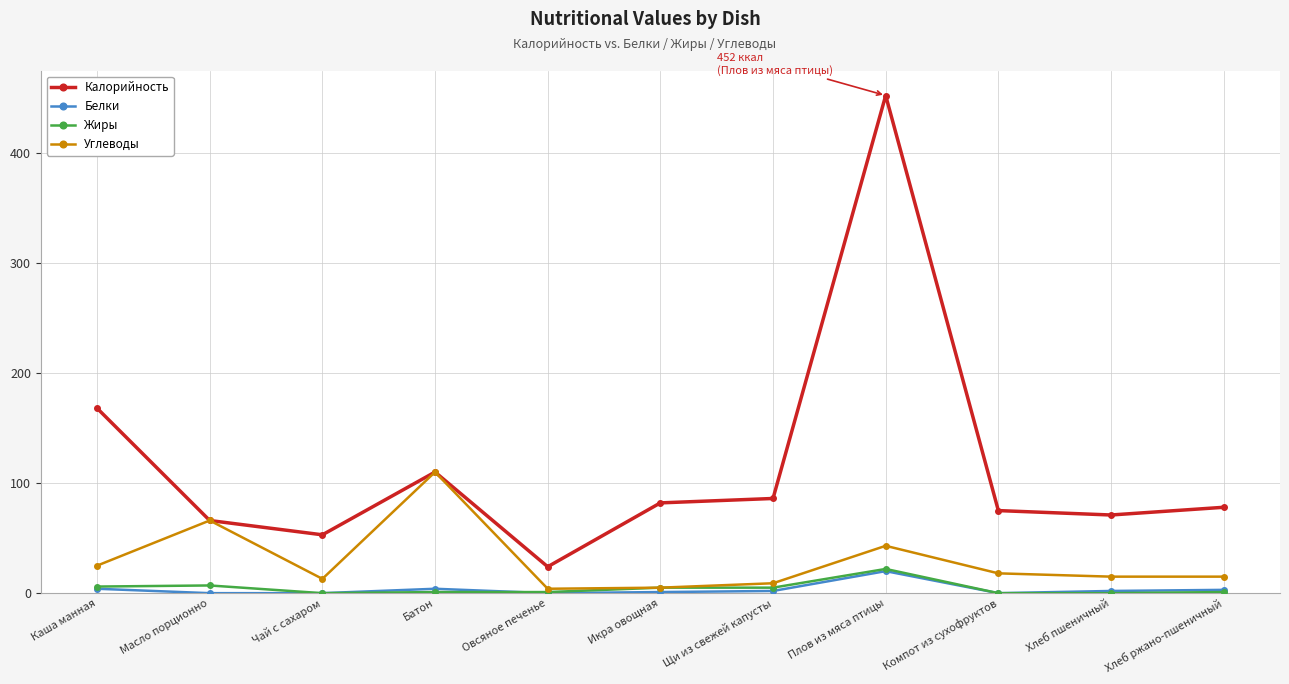

Which category has the highest value in the Углеводы series?

Батон